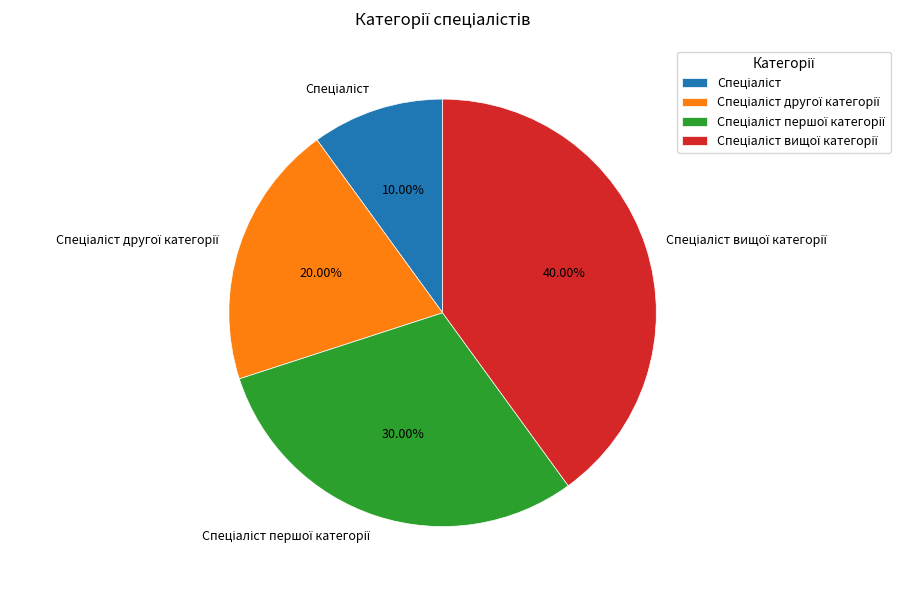

Does any single category account for the majority?

No